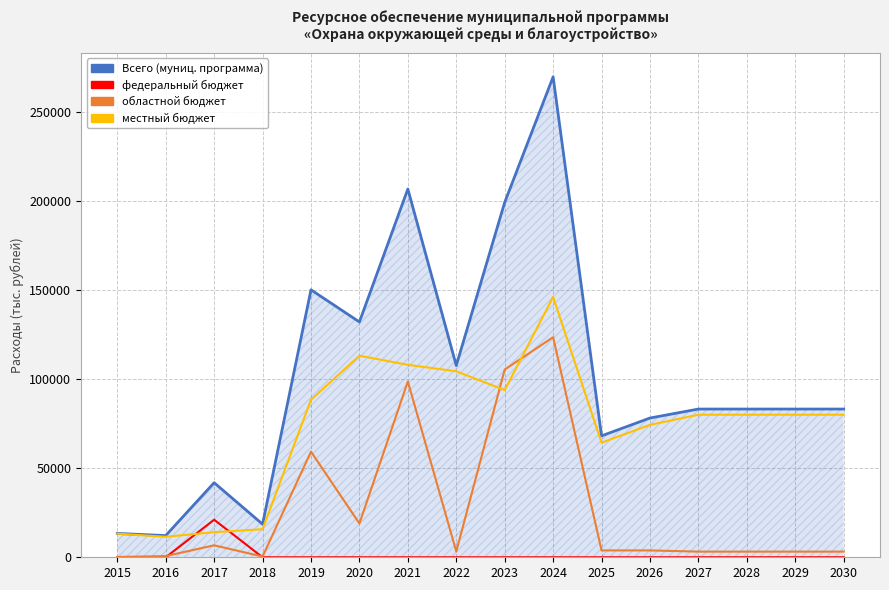

Which series has the largest range (max minus min)?

Всего (муниц. программа)